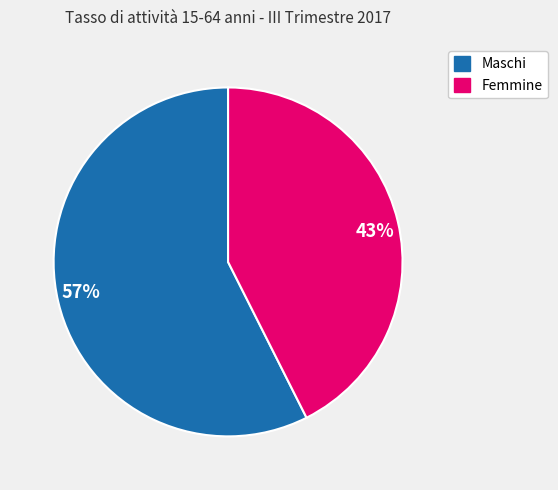

Is the sum of 43% and 57% greater than half?

Yes